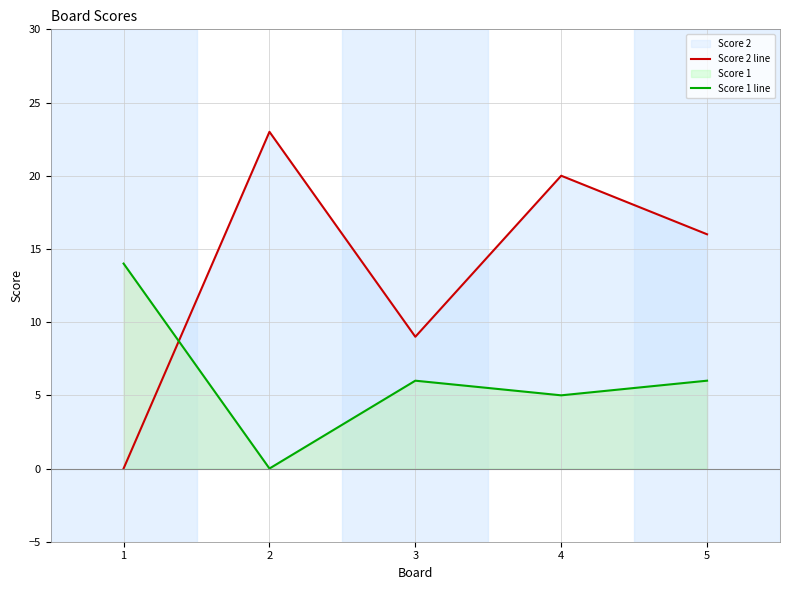

What is the sum of all Score 1 line values?

31